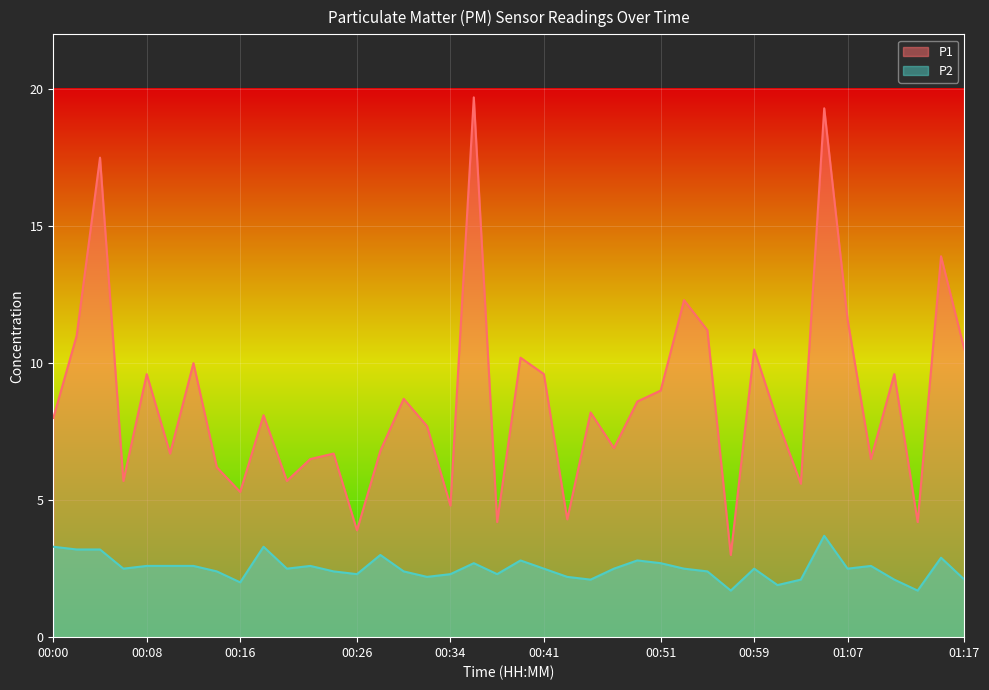

Where is P1 nearest to the value 11?

00:02